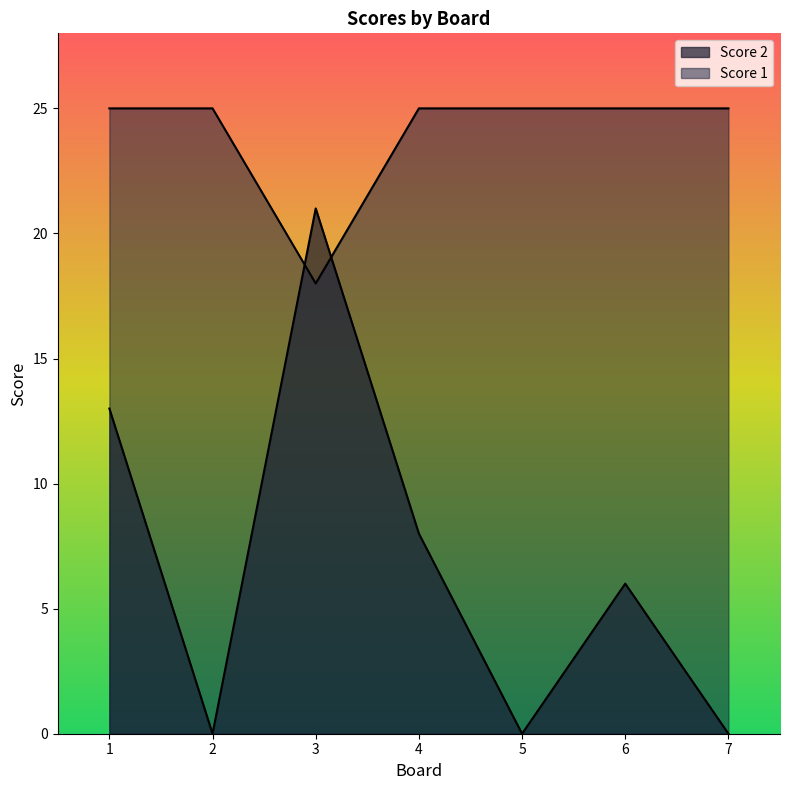

List the series in order of their overall mean, highest first.

Score 1, Score 2